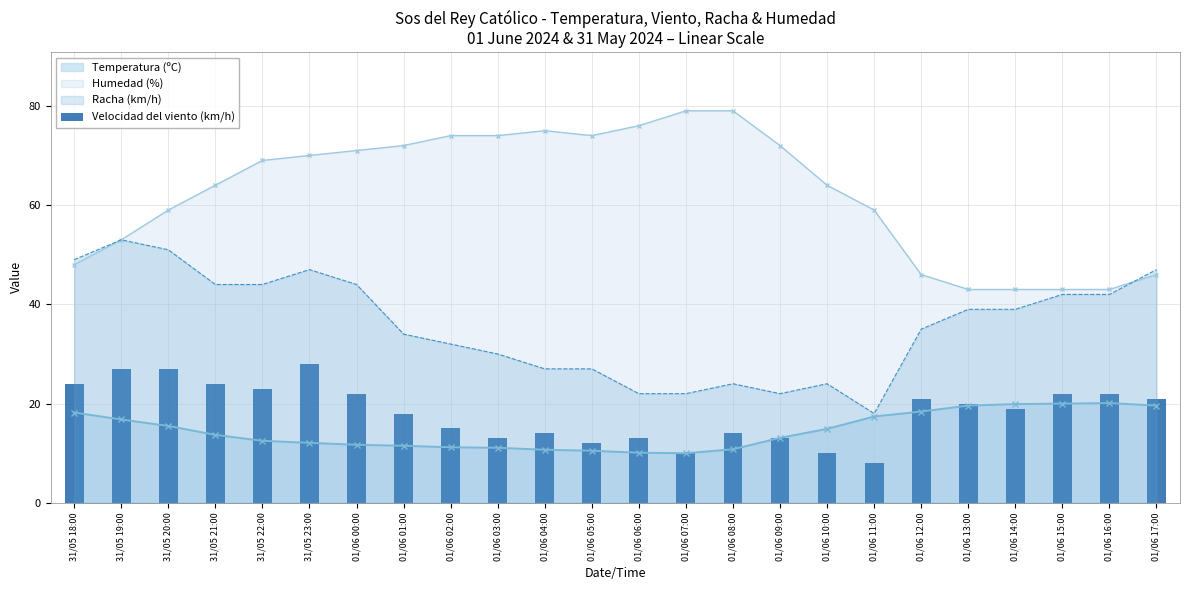

How many values are below 20?

12